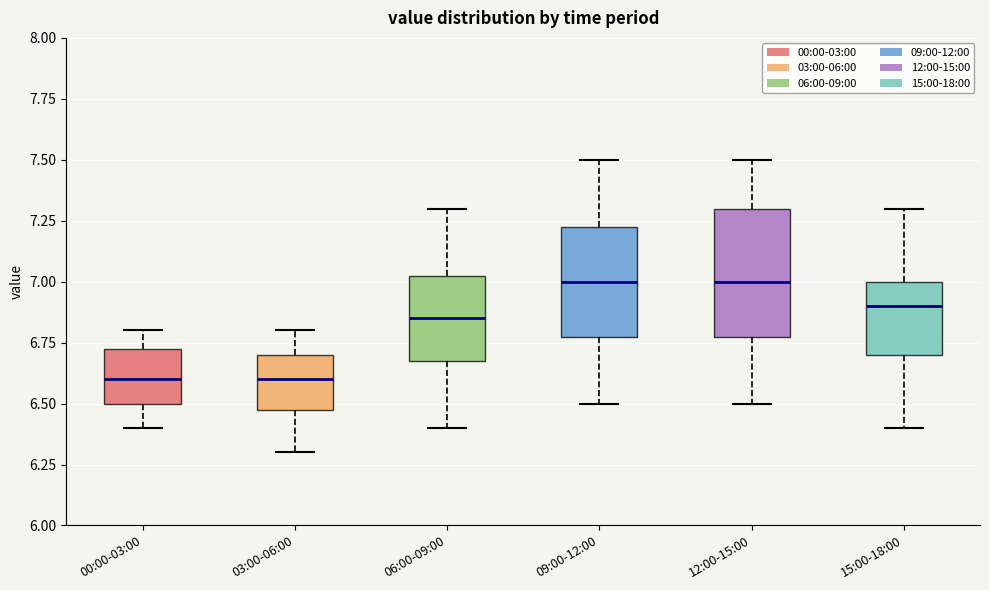

Which box is the tallest, from its lower edge to its upper edge?

12:00-15:00